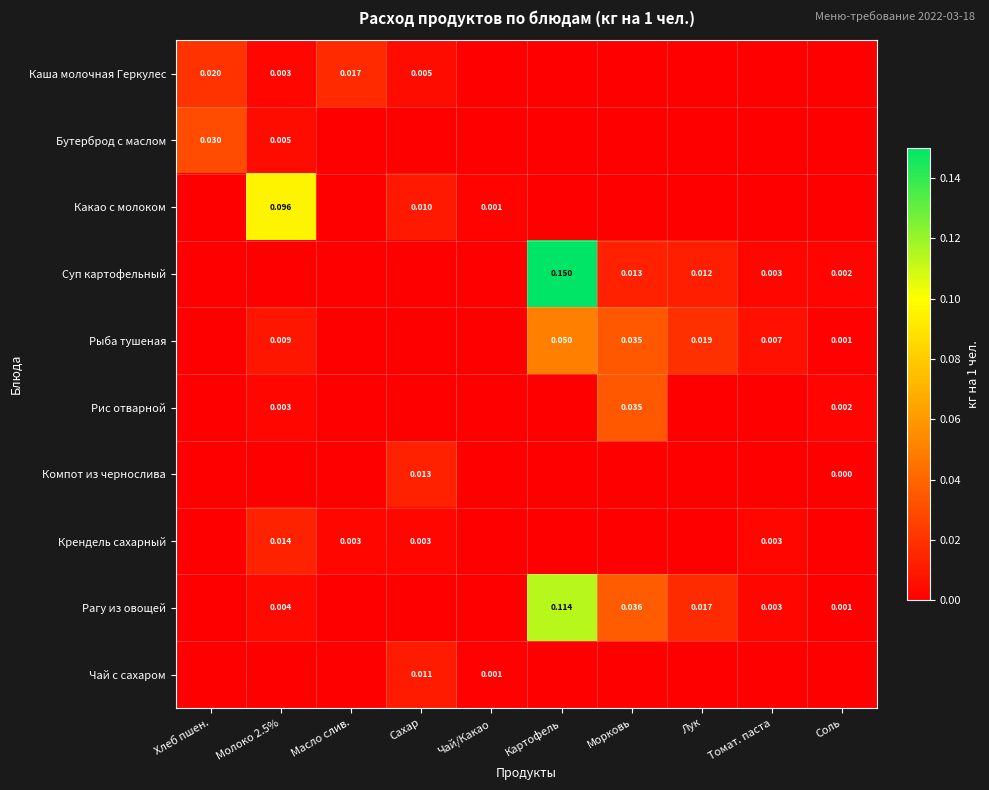

Is the value of Компот из чернослива at Соль greater than the value of Рагу из овощей at Лук?

No